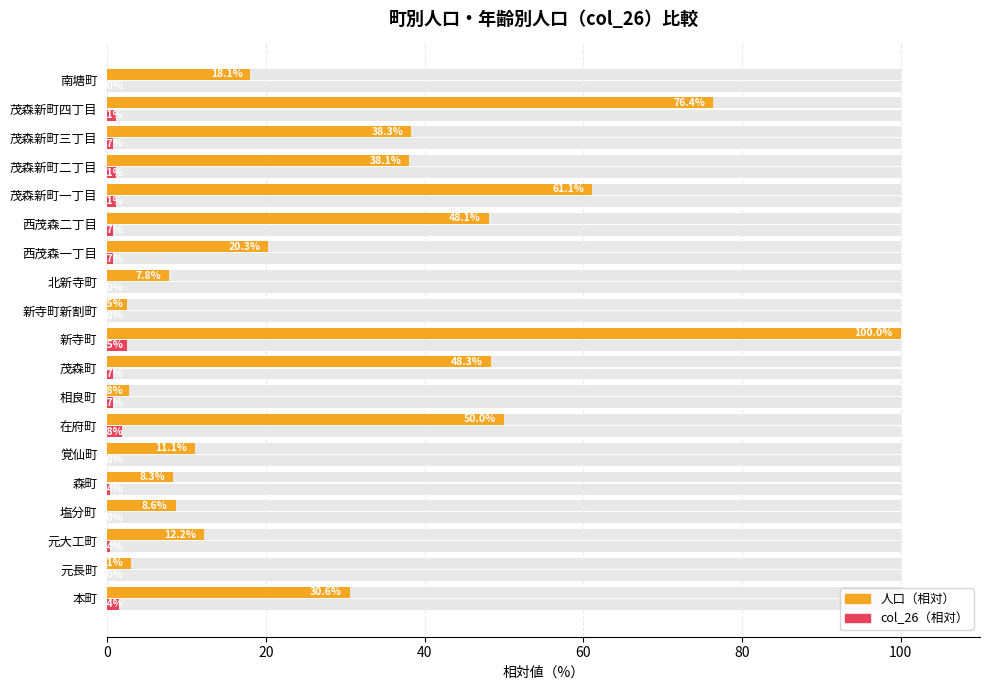

What is the average value of the col_26（相対） series?

0.7